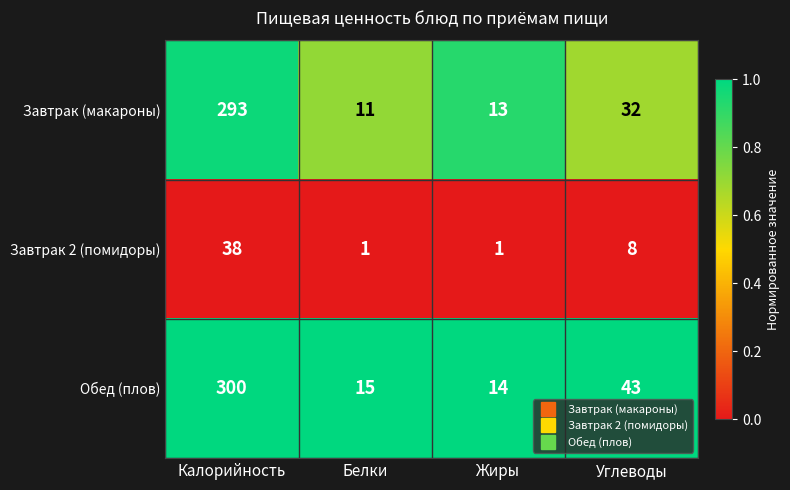

Between Калорийность and Углеводы, which series saw the biggest shift?

Завтрак (макароны)